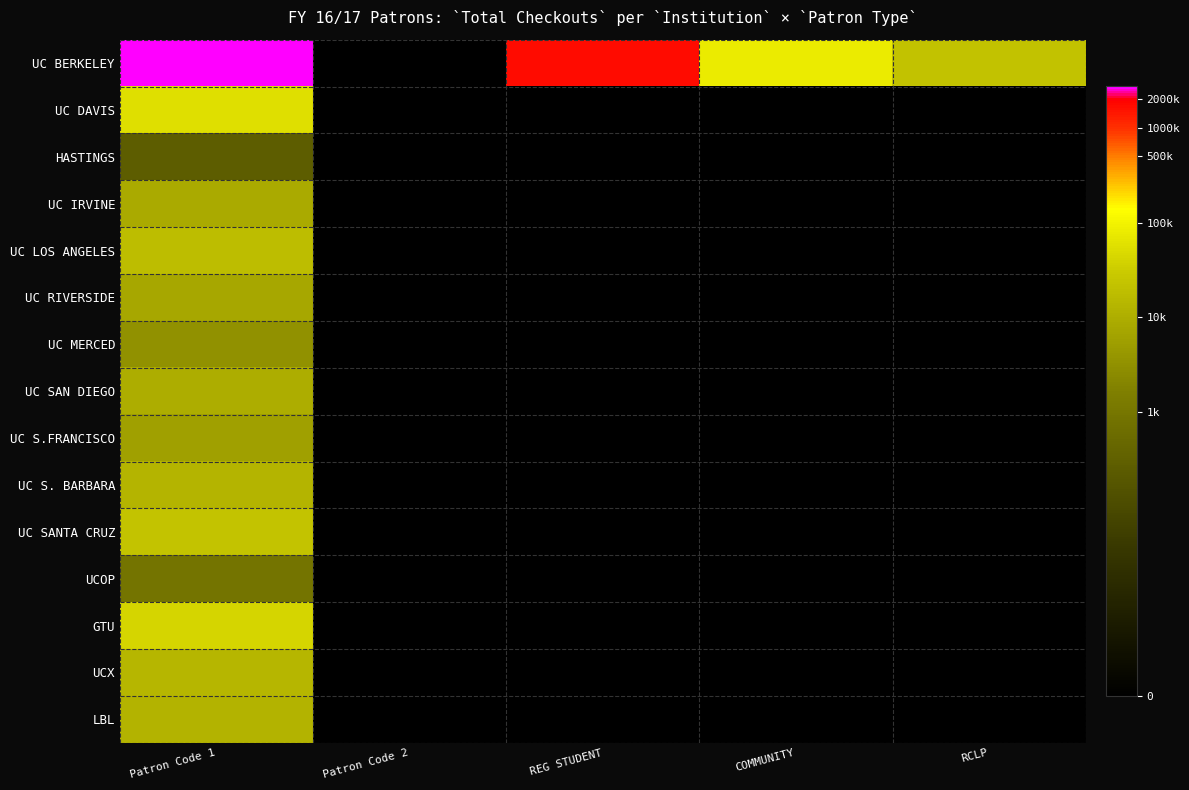

At how many categories does at least one series exceed 12?

2